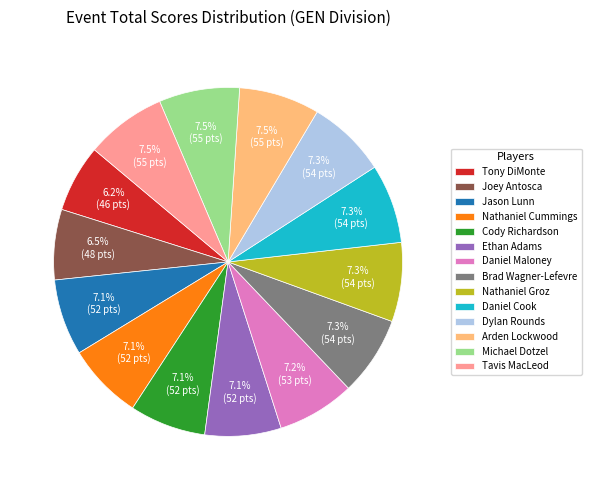

Approximately how many times larger is the value at Daniel Cook compared to Michael Dotzel?

1.0